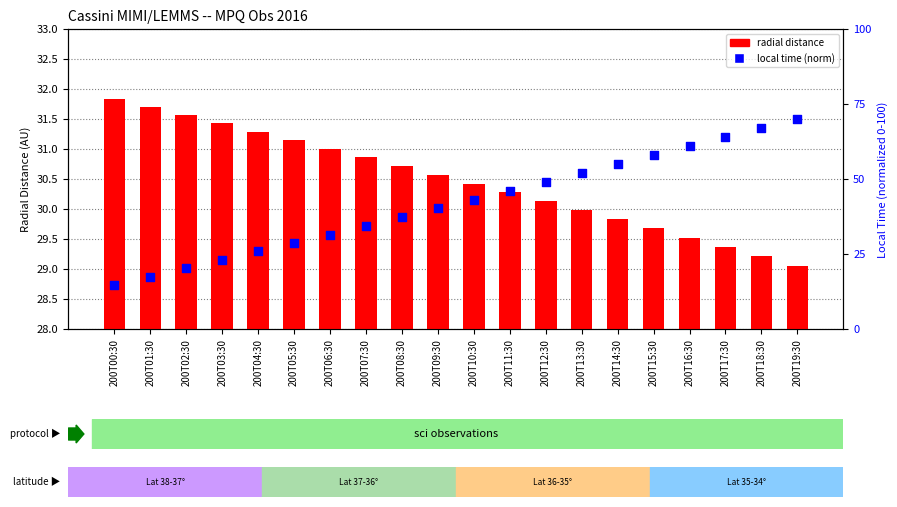

What is the total value across all series at 200T05:30?

59.8